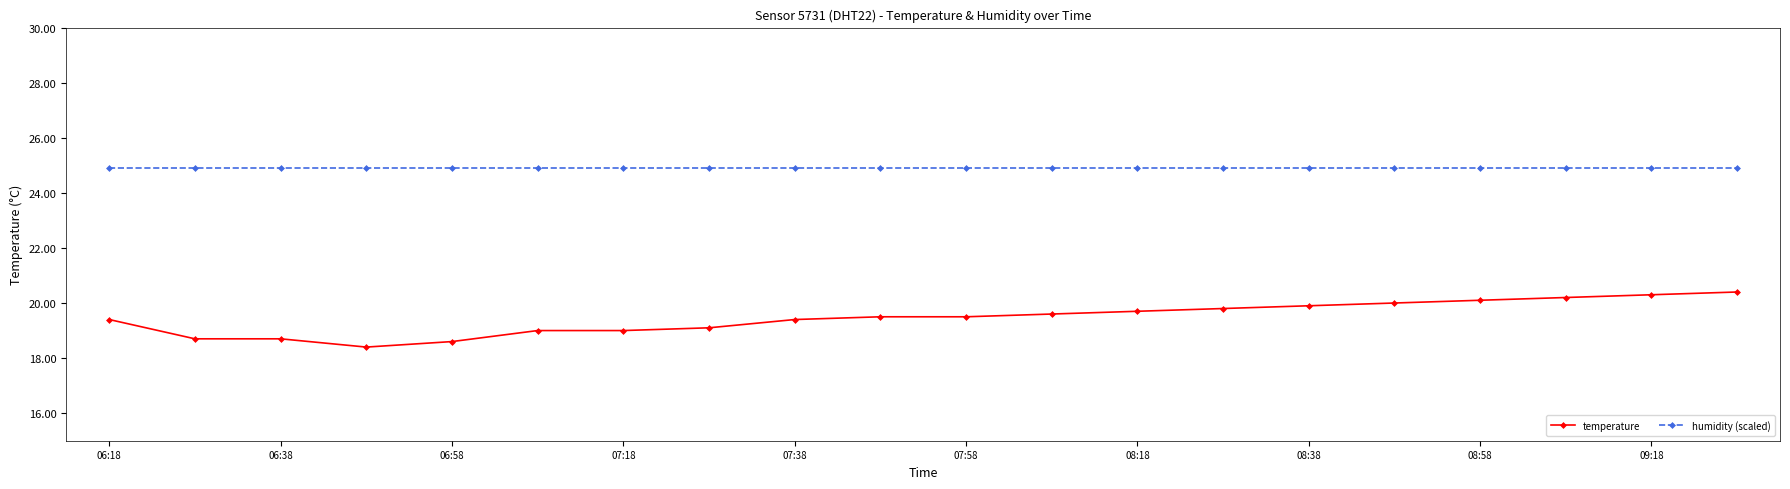

List the series in order of their overall mean, highest first.

humidity (scaled), temperature